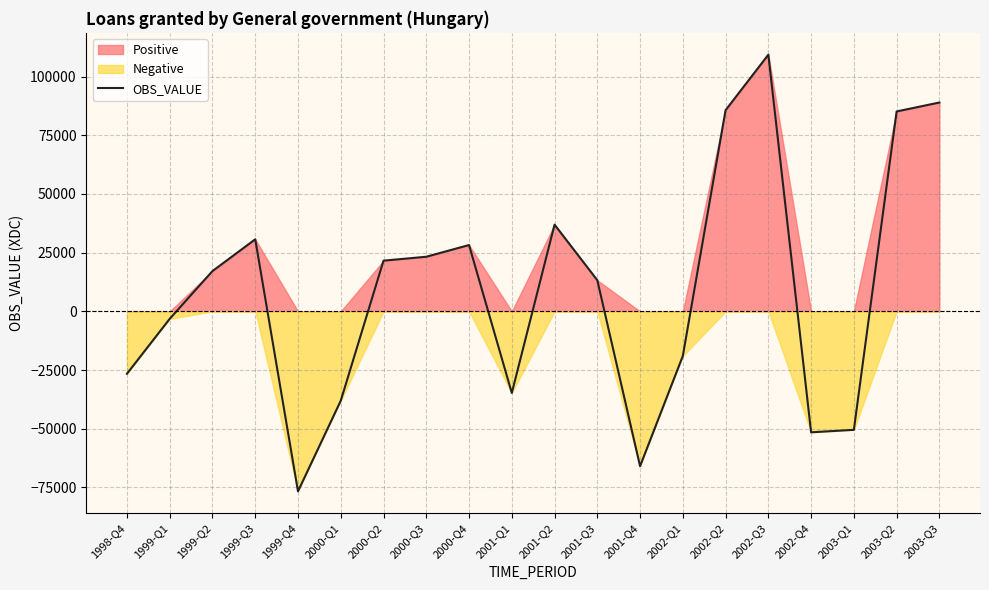

Reading right to left, extract all data points from this chart.

2003-Q3=88935	2003-Q2=85122	2003-Q1=-50445	2002-Q4=-51504	2002-Q3=109300	2002-Q2=85670	2002-Q1=-18988	2001-Q4=-65923	2001-Q3=13257	2001-Q2=36928	2001-Q1=-34737	2000-Q4=28243	2000-Q3=23259	2000-Q2=21591	2000-Q1=-38043	1999-Q4=-76632	1999-Q3=30693	1999-Q2=17159	1999-Q1=-3177	1998-Q4=-26560